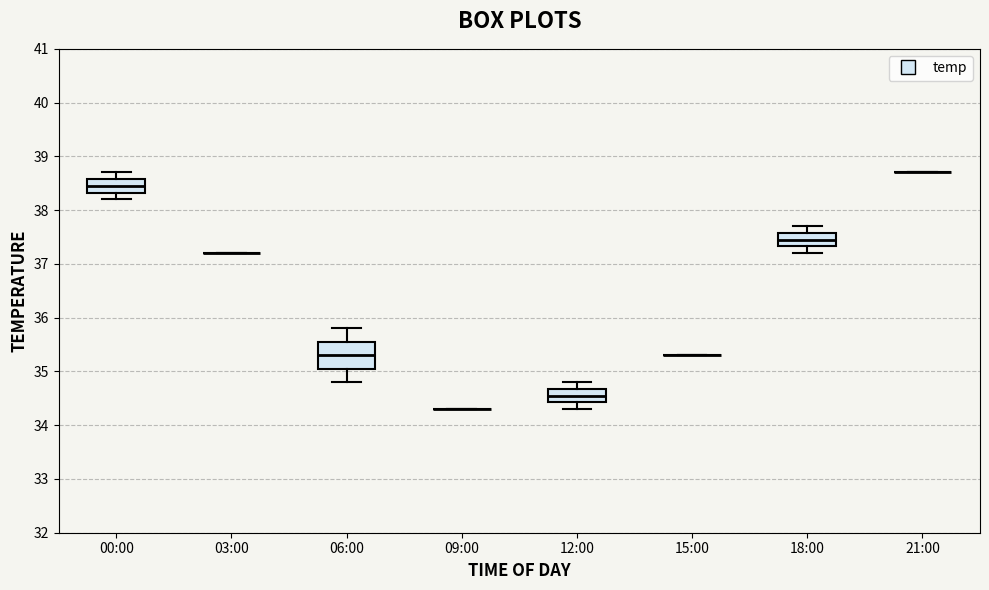

Reading left to right, transcribe this box plot: for each box, give where its median line is, the range the box spans, and where its two whiskers end, as read against the y-axis. The values are not printed on the chart, so give them approximately, as read against the axis.

00:00: median 38.5, box 38.3 to 38.6, whiskers 38.2 to 38.7
03:00: box collapsed to a line at 37.2, whiskers 37.2 to 37.2
06:00: median 35.3, box 35.1 to 35.6, whiskers 34.8 to 35.8
09:00: box collapsed to a line at 34.3, whiskers 34.3 to 34.3
12:00: median 34.6, box 34.4 to 34.7, whiskers 34.3 to 34.8
15:00: box collapsed to a line at 35.3, whiskers 35.3 to 35.3
18:00: median 37.5, box 37.3 to 37.6, whiskers 37.2 to 37.7
21:00: box collapsed to a line at 38.7, whiskers 38.7 to 38.7